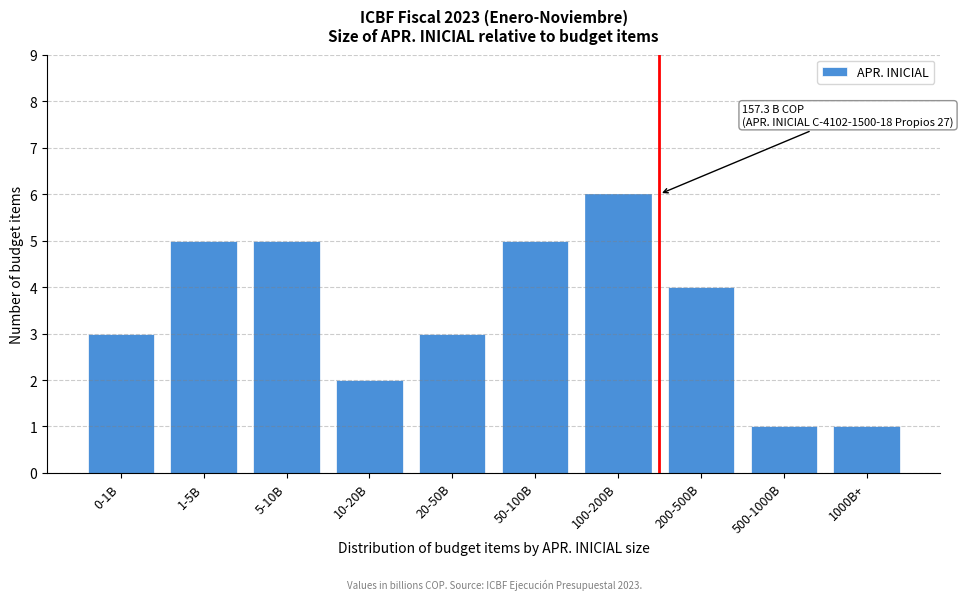

Reading left to right, what are all the values shown in this chart?

0-1B=3	1-5B=5	5-10B=5	10-20B=2	20-50B=3	50-100B=5	100-200B=6	200-500B=4	500-1000B=1	1000B+=1